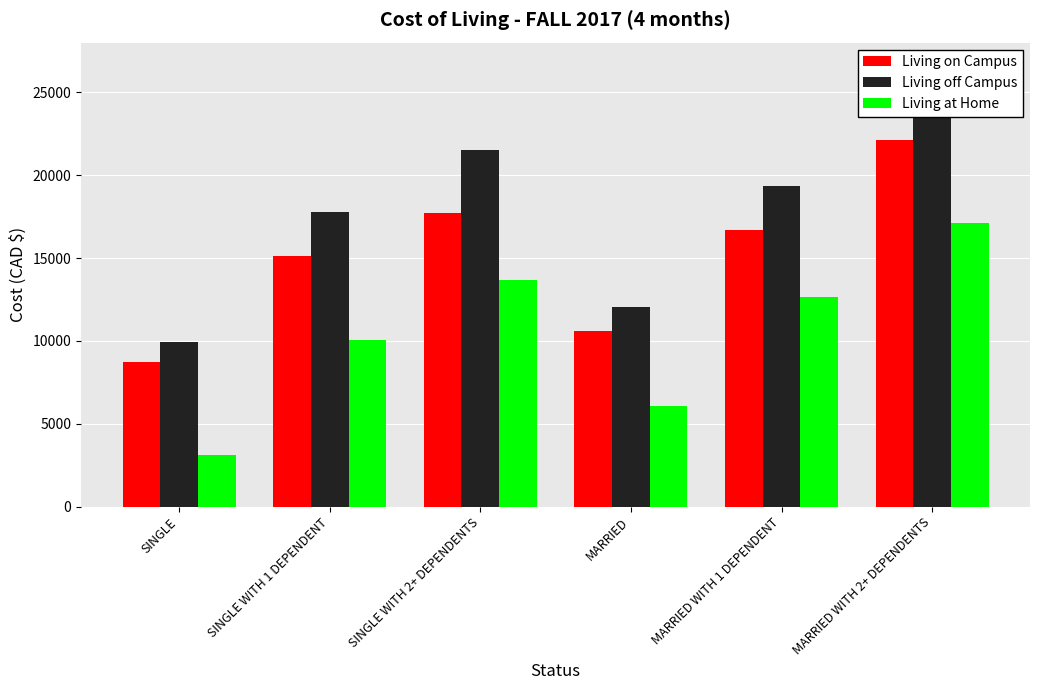

At which label does Living off Campus reach its peak?

MARRIED WITH 2+ DEPENDENTS